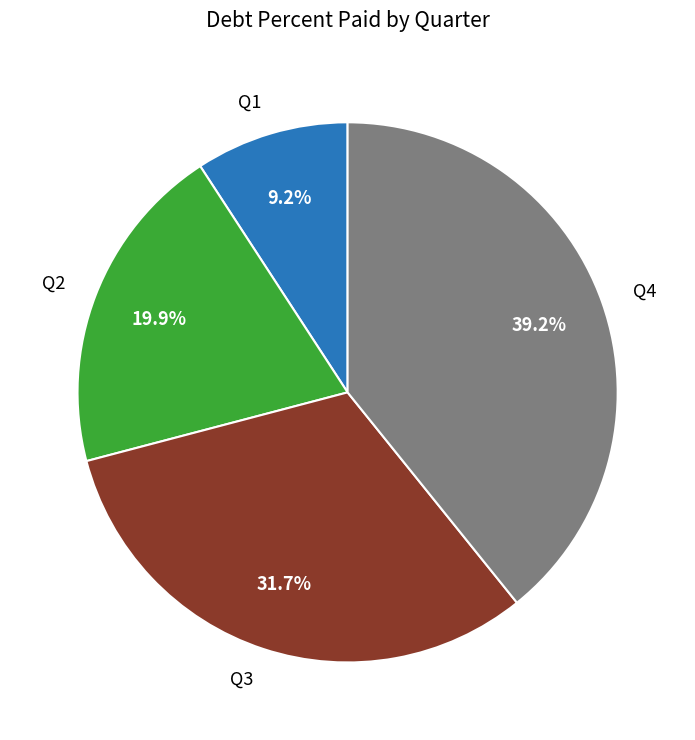

Rank the categories by value from lowest to highest.

Q1, Q2, Q3, Q4